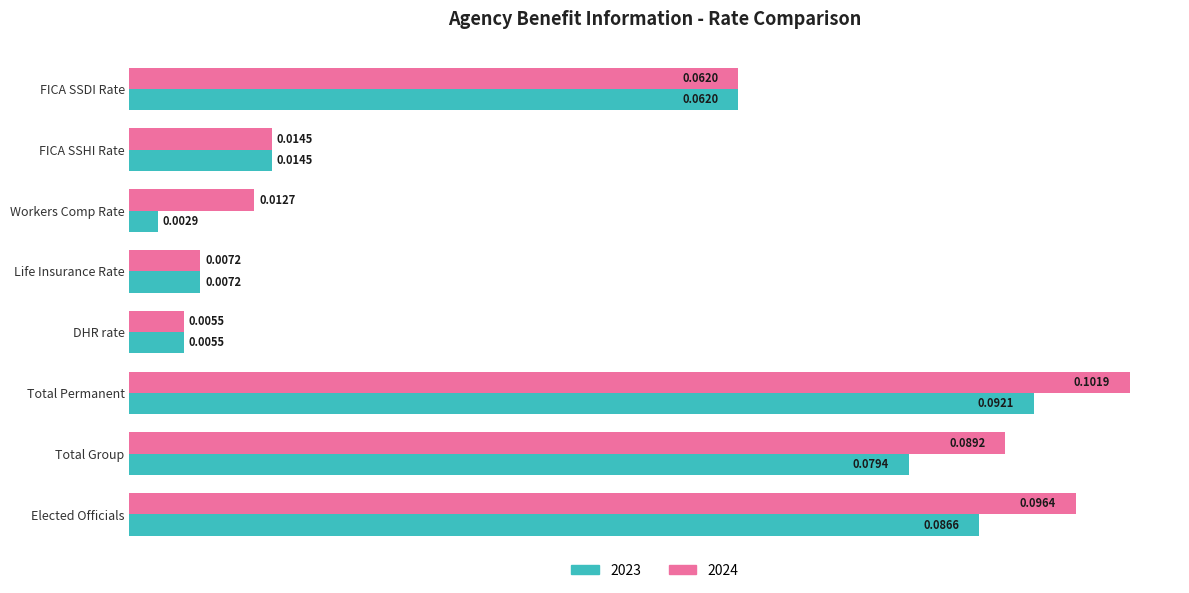

List the series in order of their peak value, lowest first.

2023, 2024